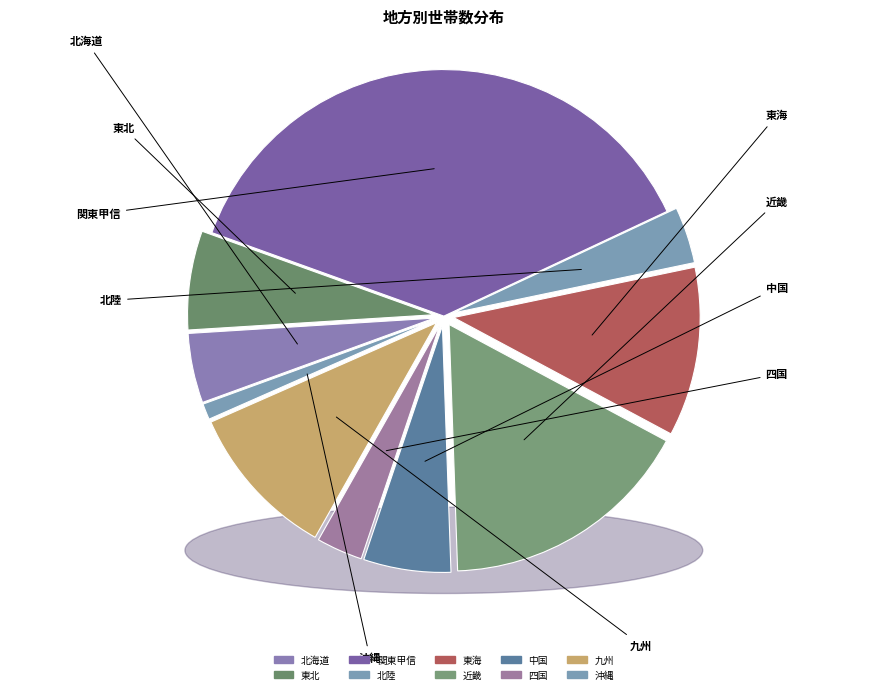

What percentage is the 北海道 slice, to the nearest percent?

5%